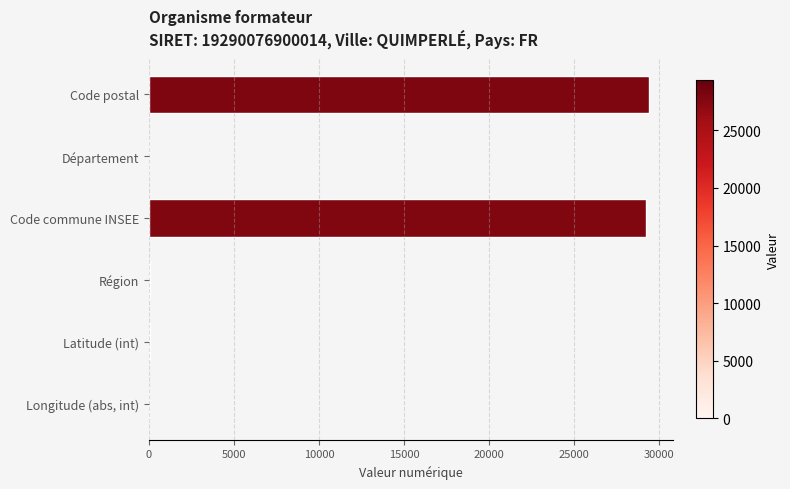

The chart shows a value of 41110 at Code postal. True or false?

False